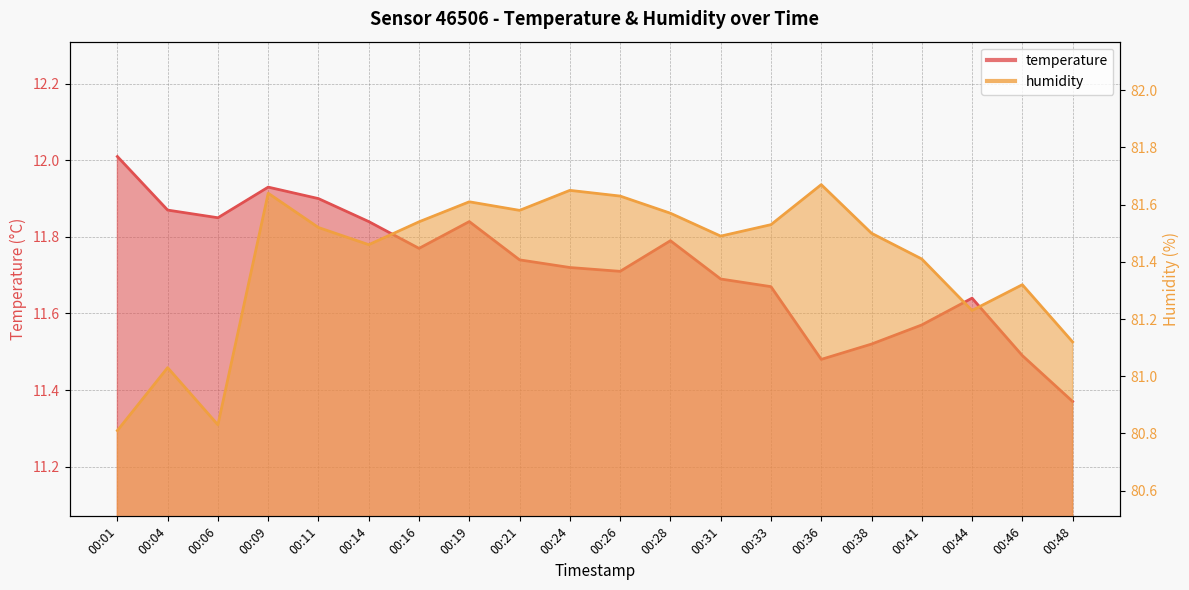

Is the value of temperature at 00:01 greater than the value of humidity at 00:36?

No